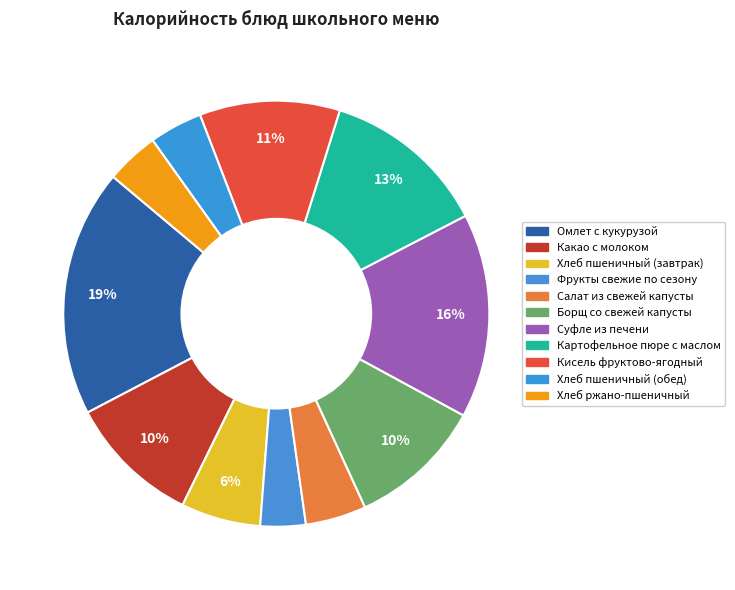

Count the number of slices in the pie.

11